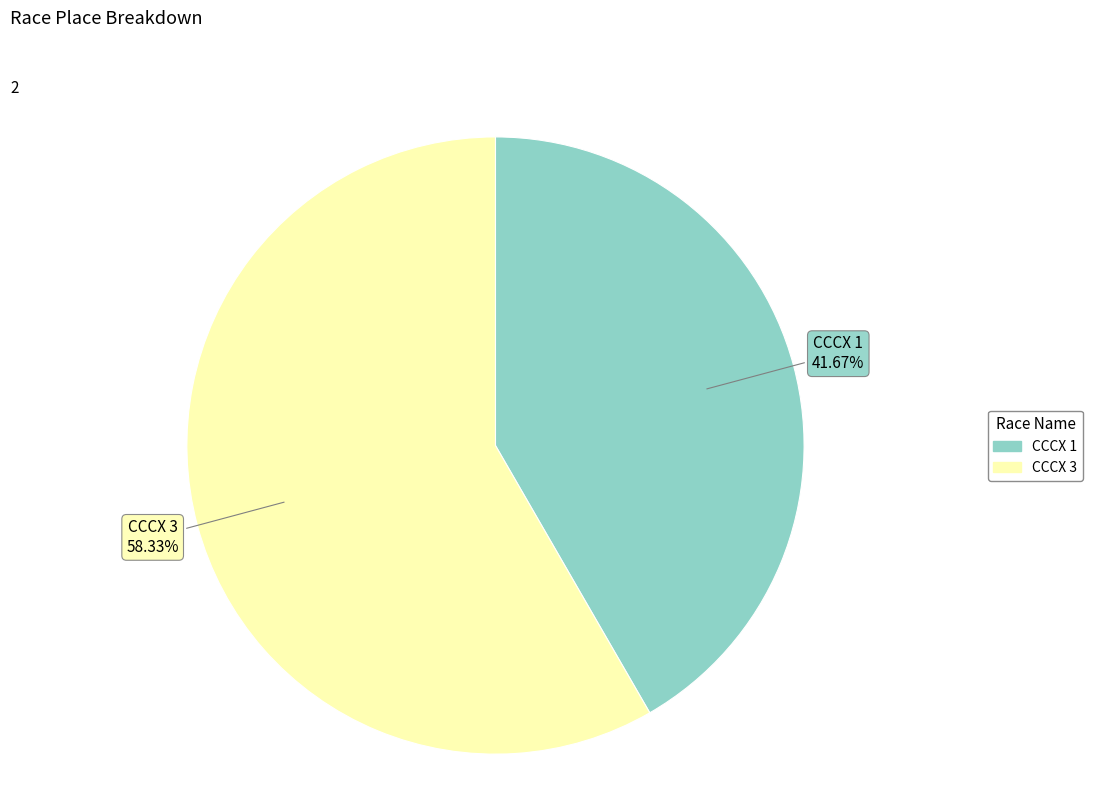

How many slices are in this pie chart?

2